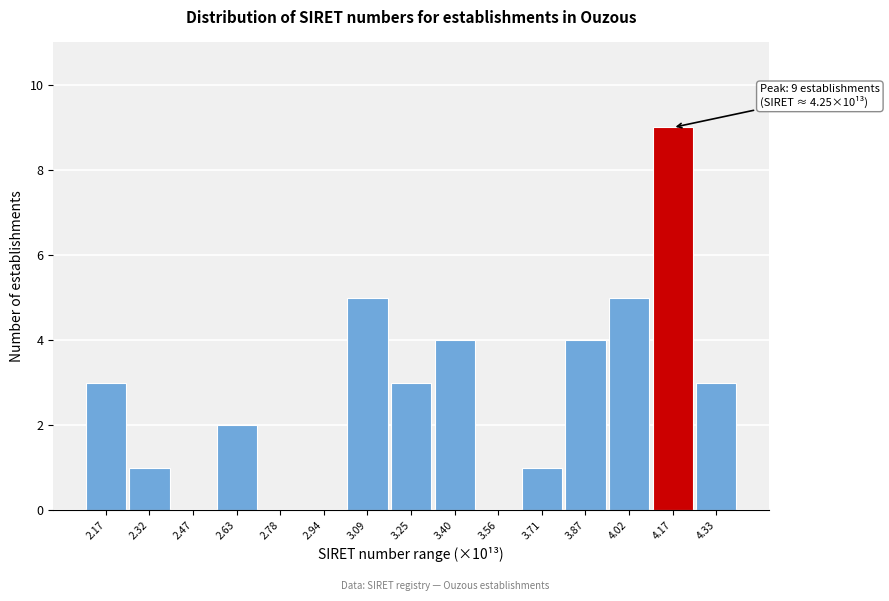

Reading left to right, extract all data points from this chart.

2.17=3	2.32=1	2.47=0	2.63=2	2.78=0	2.94=0	3.09=5	3.25=3	3.40=4	3.56=0	3.71=1	3.87=4	4.02=5	4.17=9	4.33=3